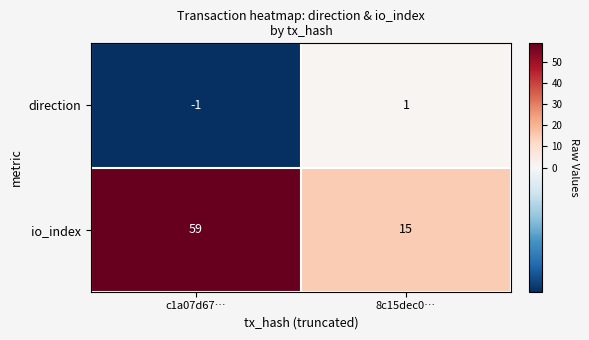

What is the sum of the io_index values at c1a07d67… and 8c15dec0…?

74